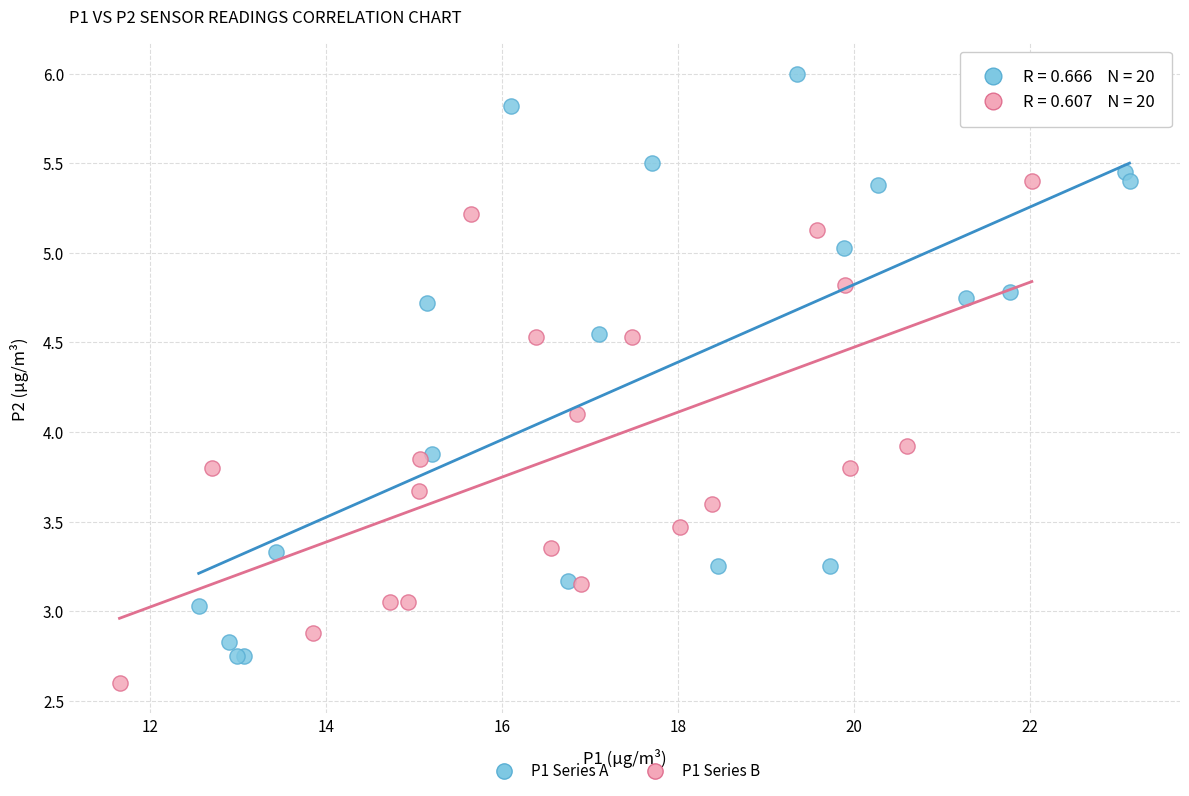

Which series contains the lowest Y value?

P1 Series B